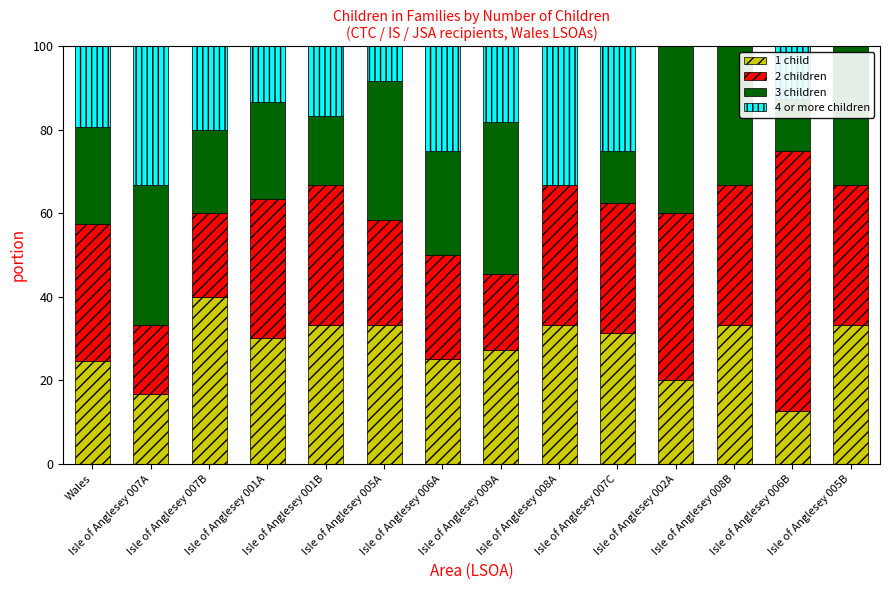

What is the sum of all 1 child values?

393.8